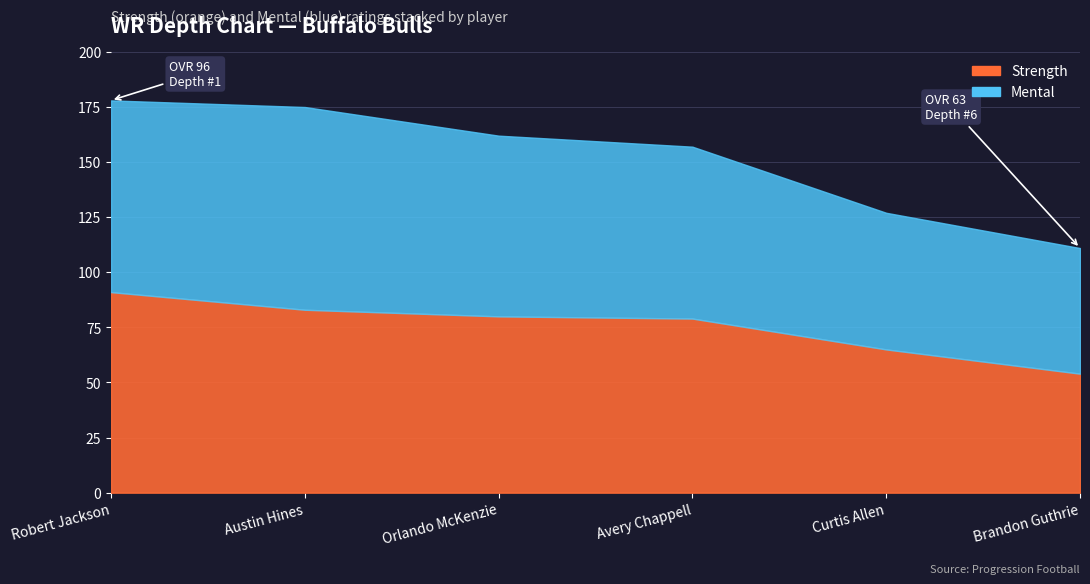

Where does the strength series first go above 80?

Robert Jackson